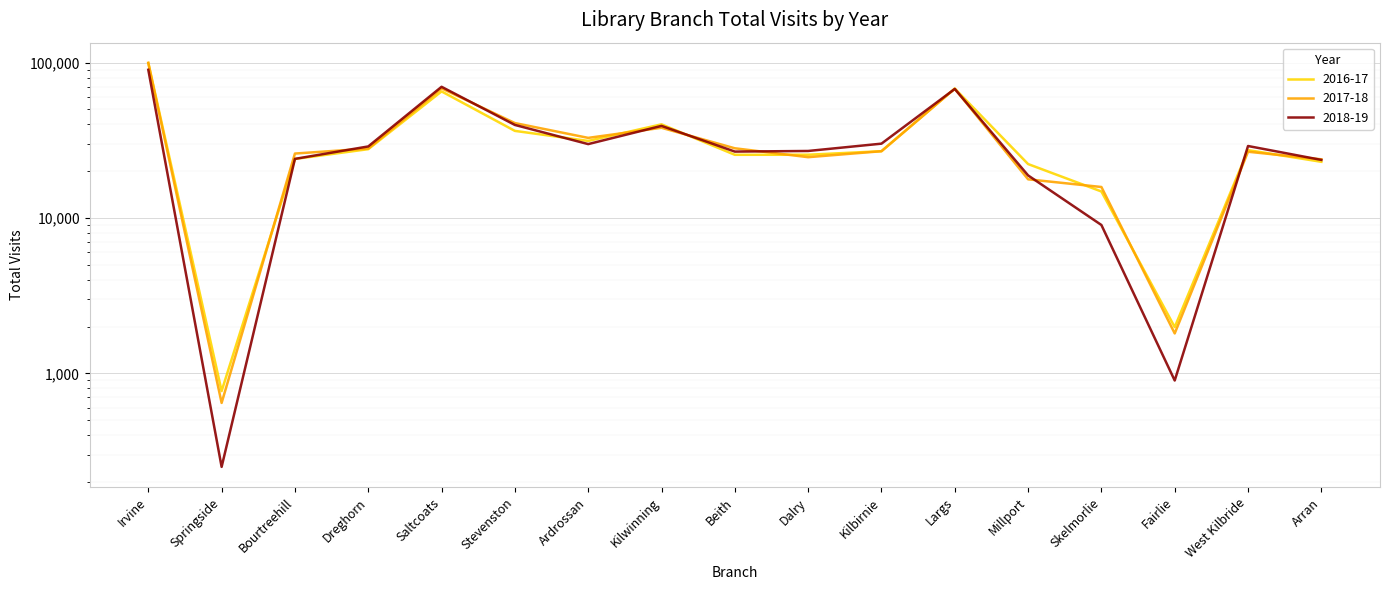

Is it true that 2016-17 equals 5547 at Skelmorlie?

False